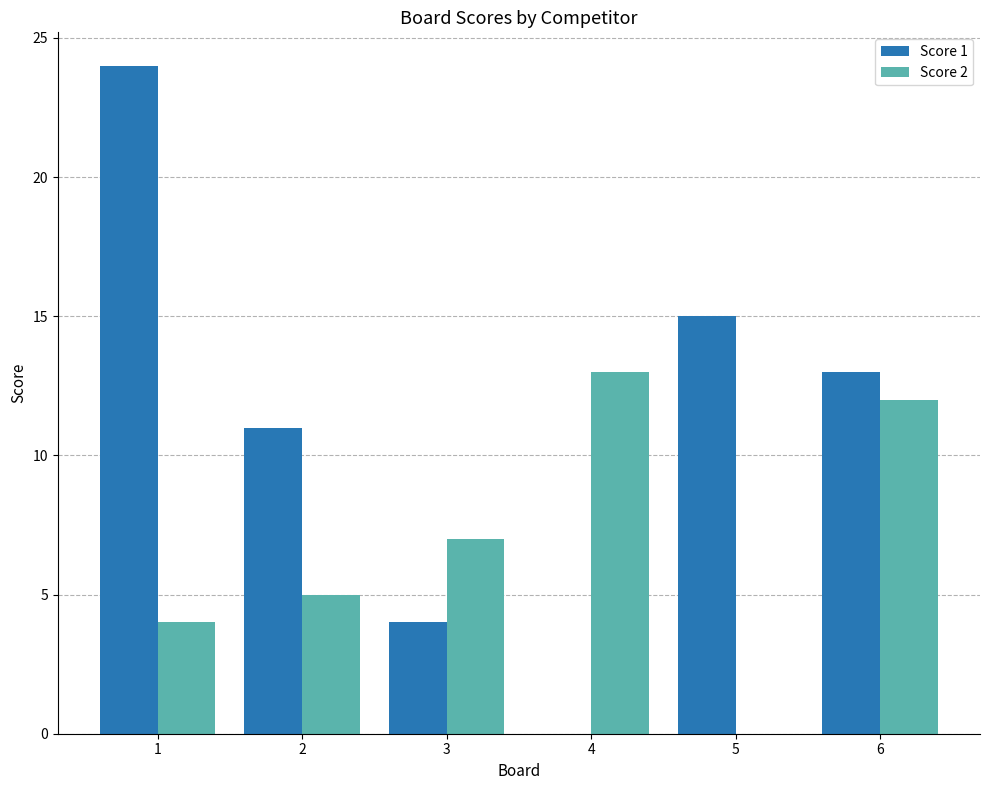

What are all the series names shown in the legend?

Score 1, Score 2